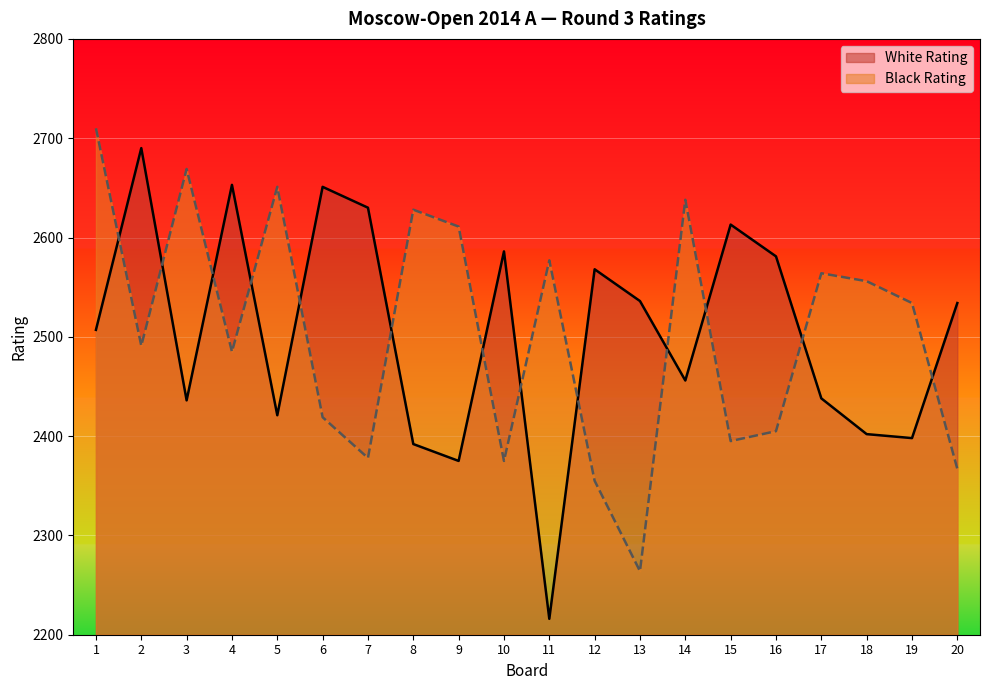

Between 6 and 13, which series saw the biggest shift?

Black Rating